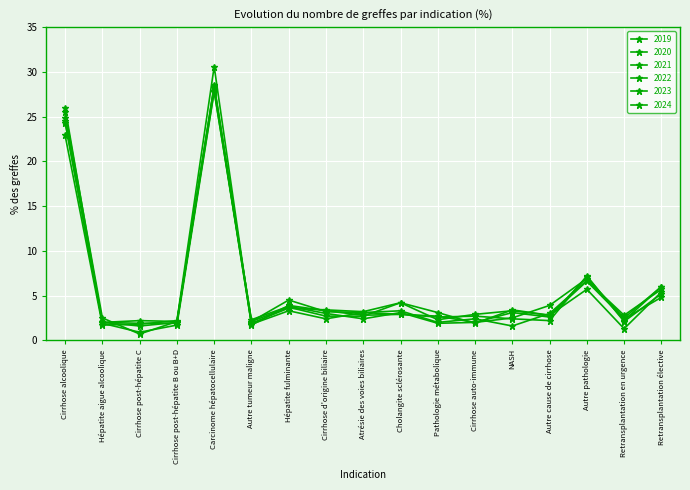

Does the chart have visible grid lines?

Yes